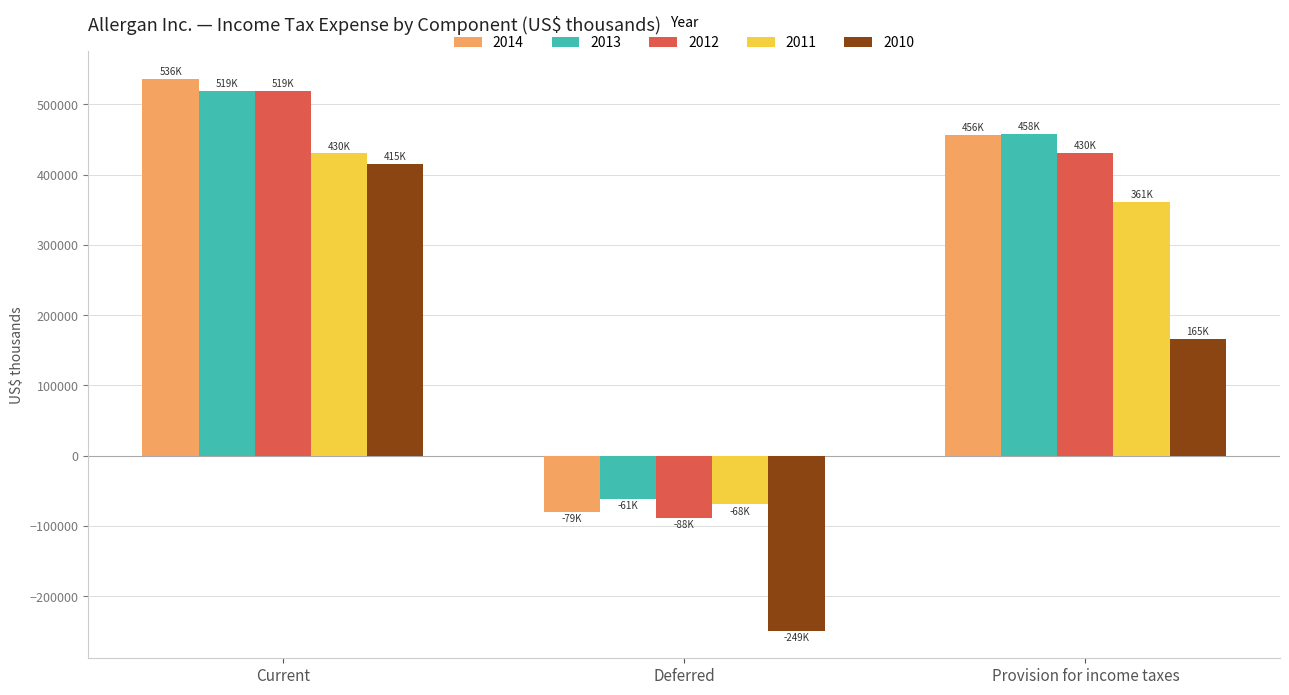

What is the smallest value displayed?

-249100